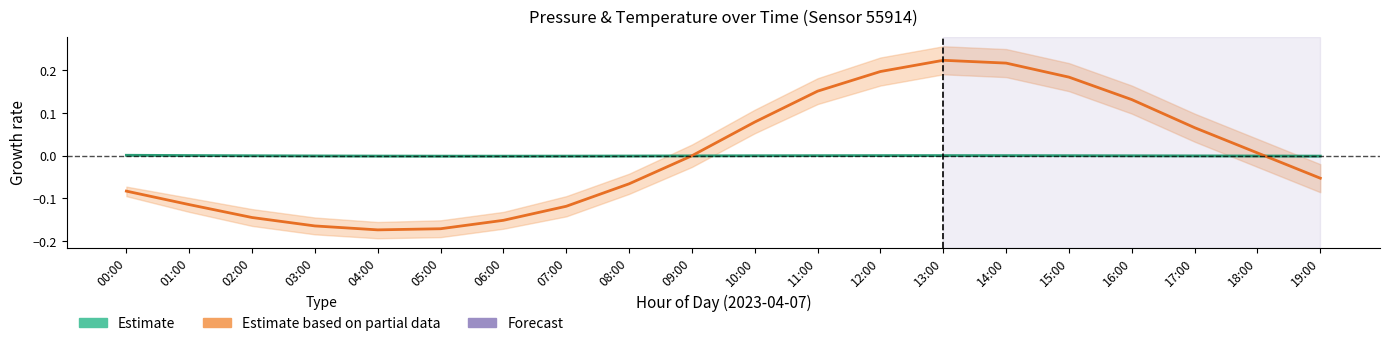

What is the sum of the Estimate based on partial data (Temperature) values at 19:00 and 00:00?

-0.1